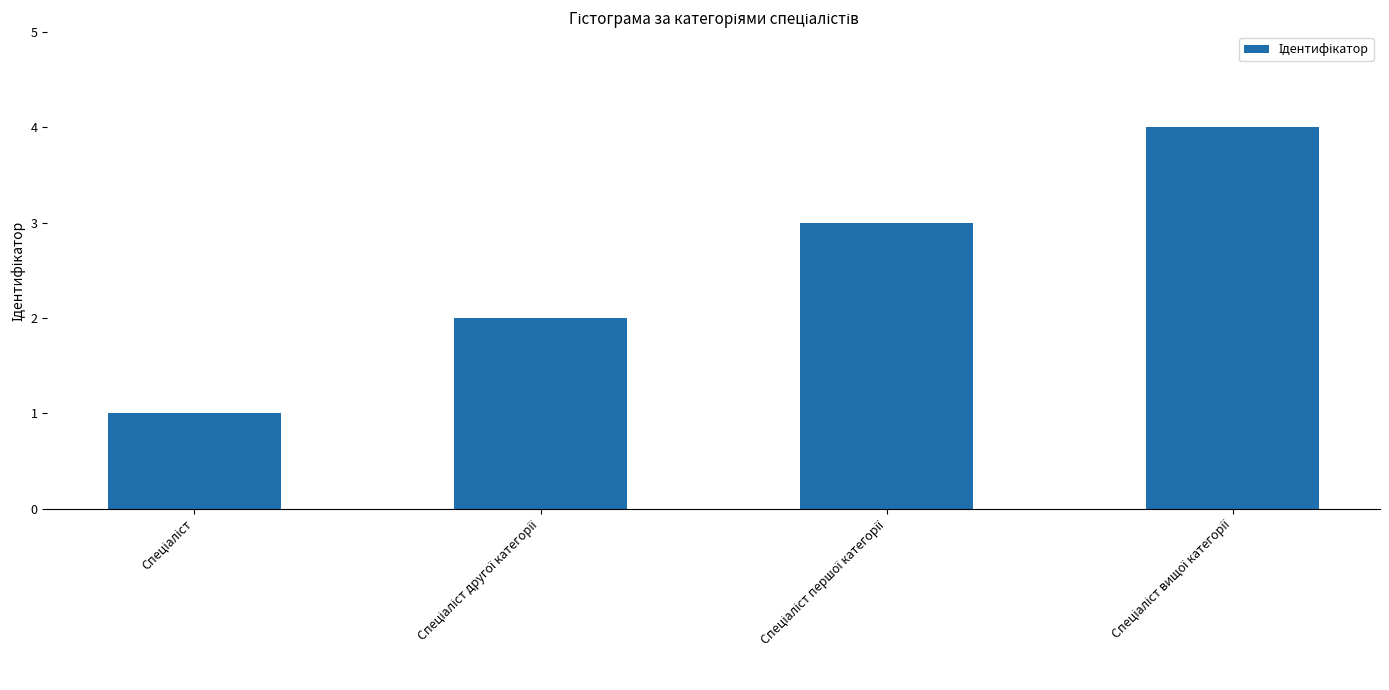

What is the difference between the maximum and minimum values?

3